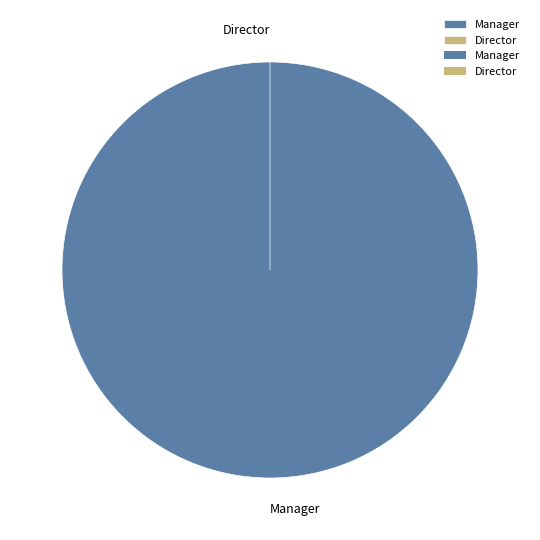

Which slice is the largest?

Manager